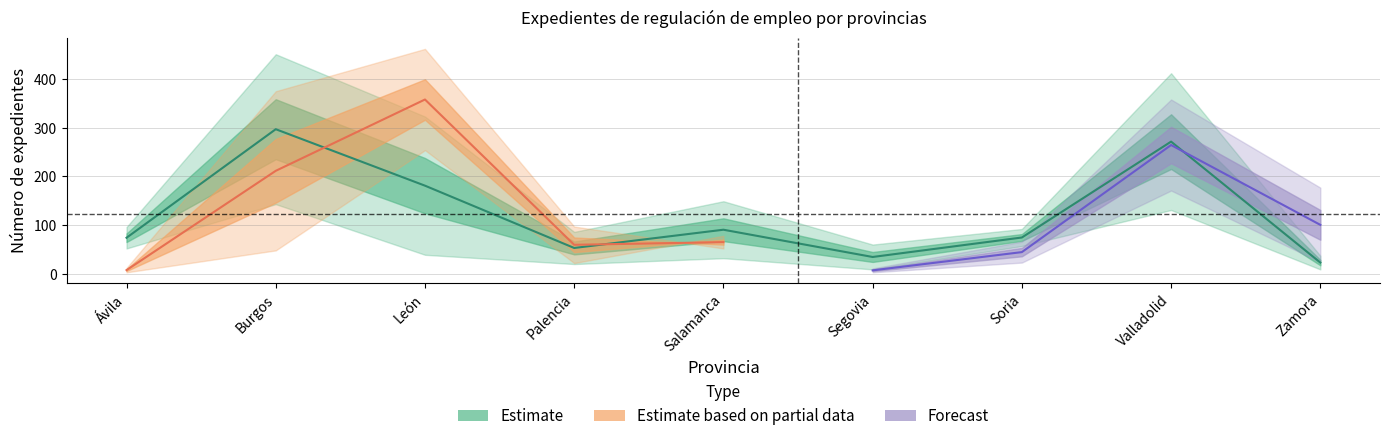

At which category does the chart reach its minimum across all series?

Ávila